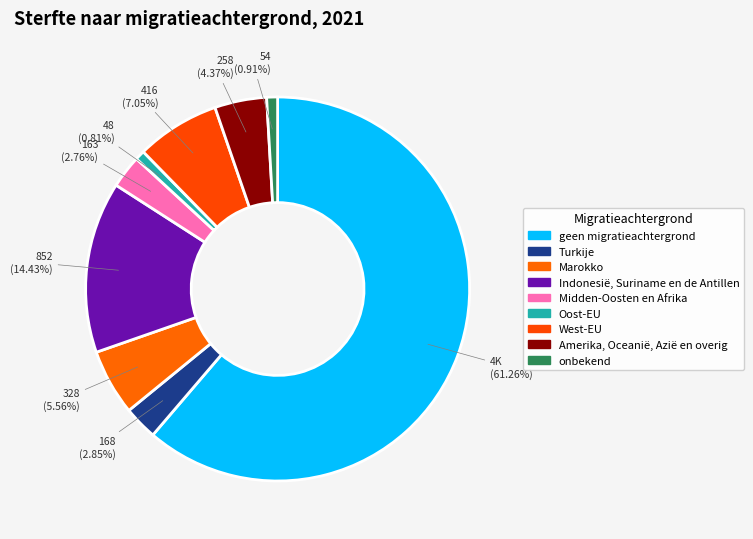

True or false: Oost-EU accounts for 13% of the total.

False